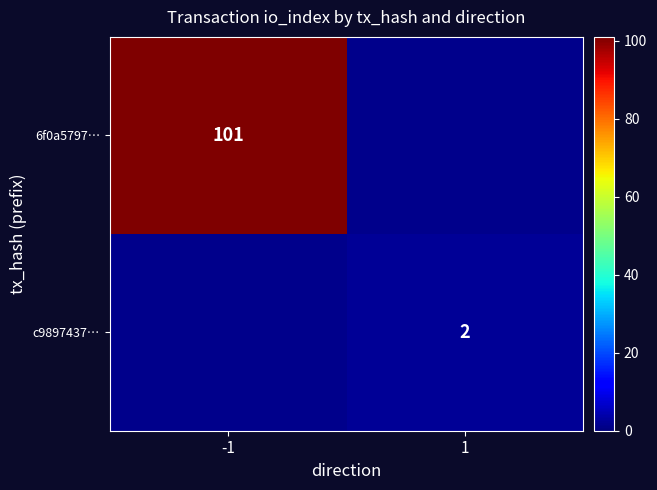

Is the value of c9897437… at 1 greater than the value of 6f0a5797… at -1?

No